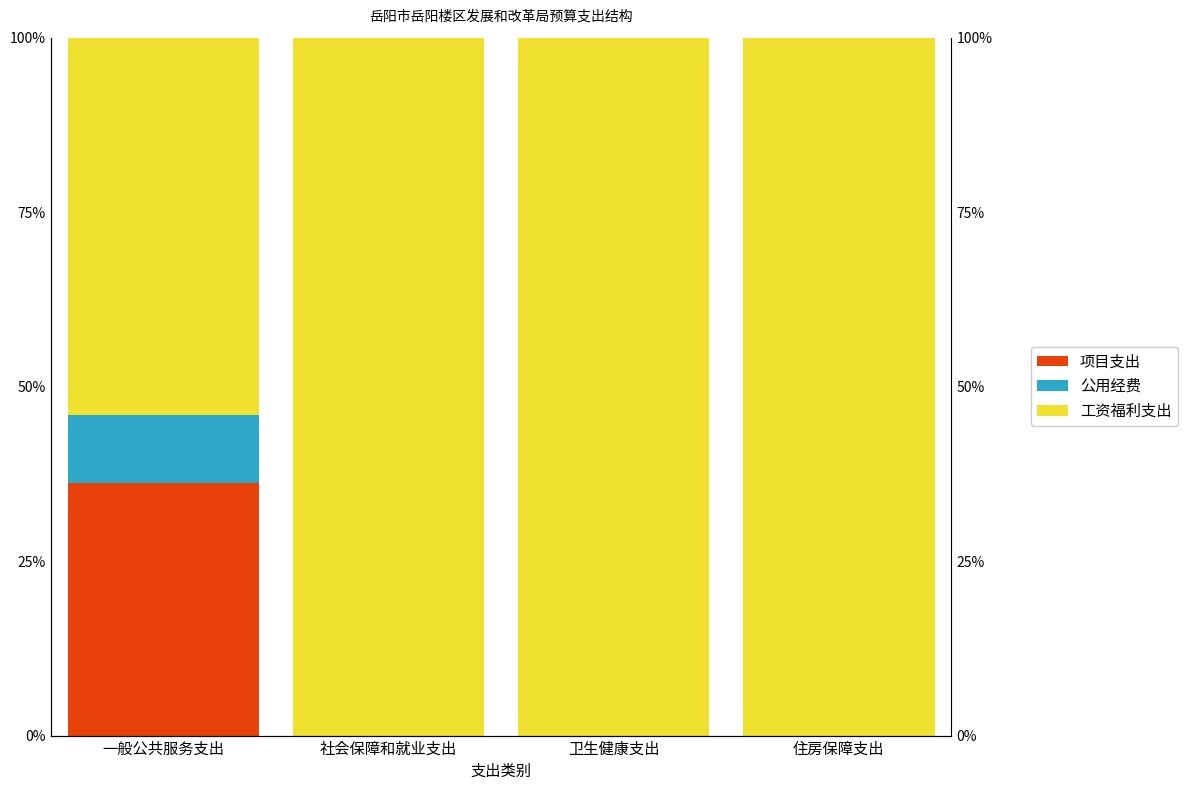

List the series in order of their peak value, lowest first.

公用经费, 项目支出, 工资福利支出